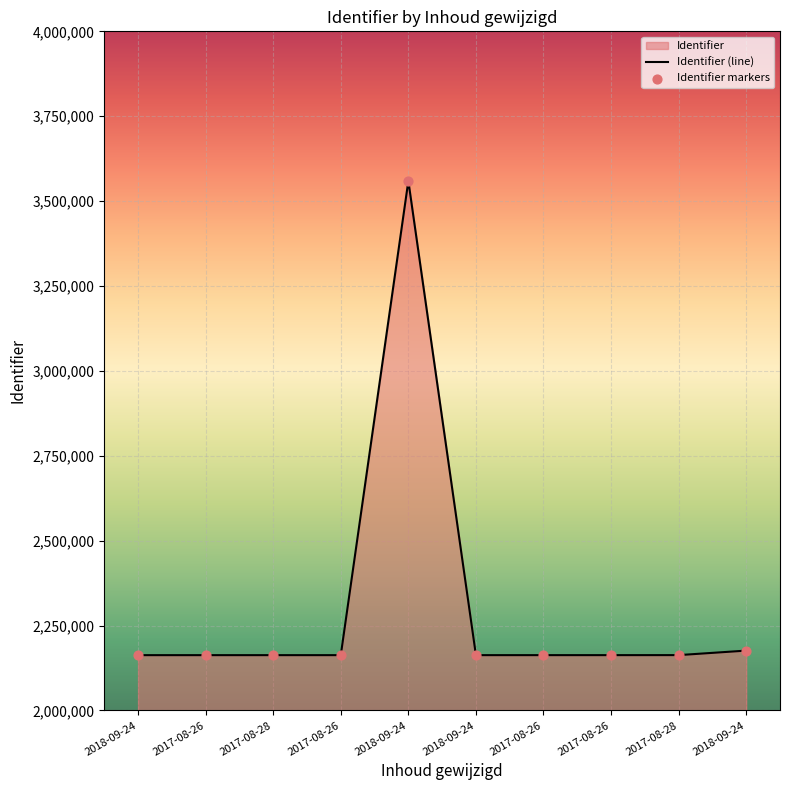

Approximately how many times larger is the value at 2018-09-24 compared to 2017-08-26?

1.0